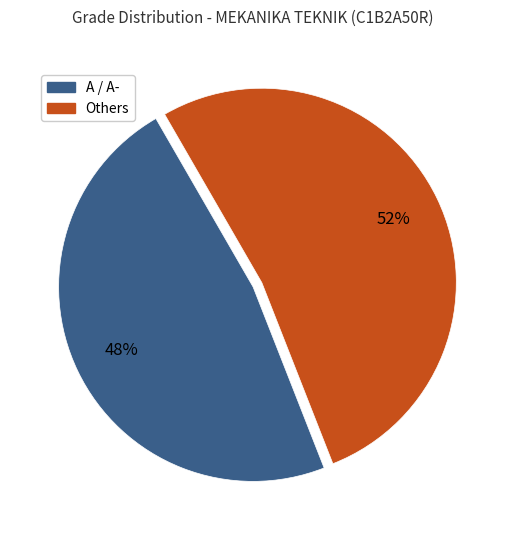

Is there a majority slice in this chart?

Yes